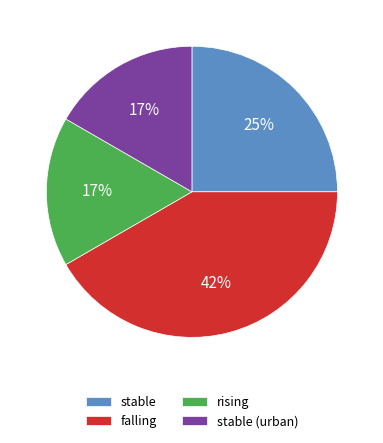

To the nearest percent, what is the average slice percentage?

25%